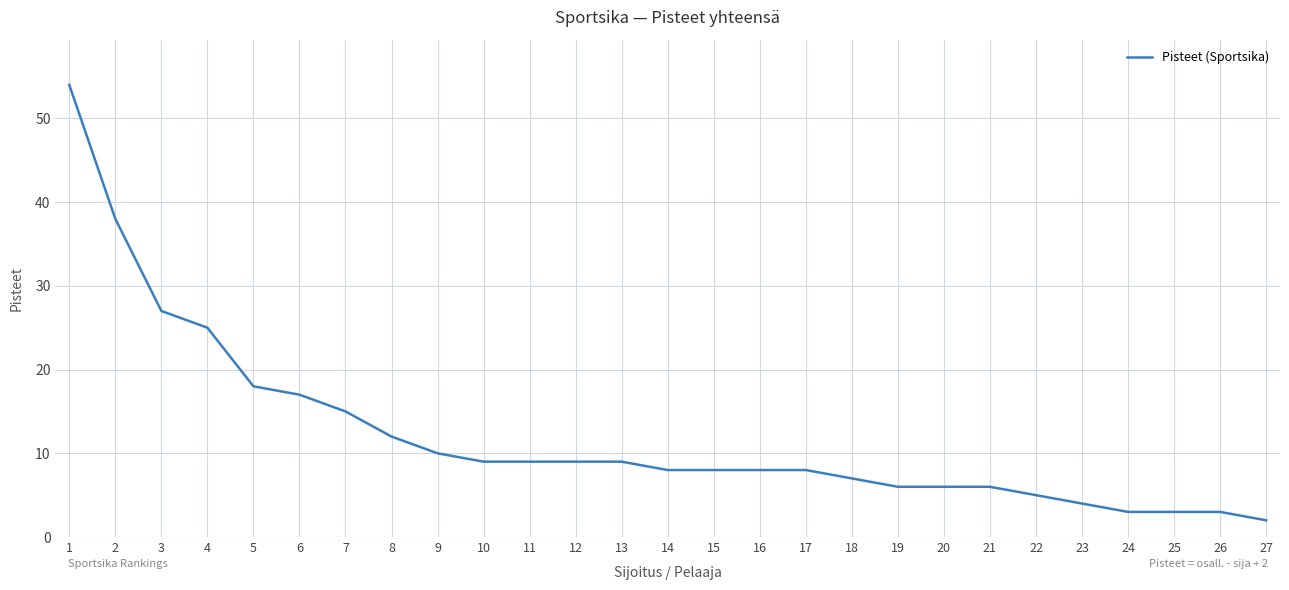

What is the greatest value displayed?

54